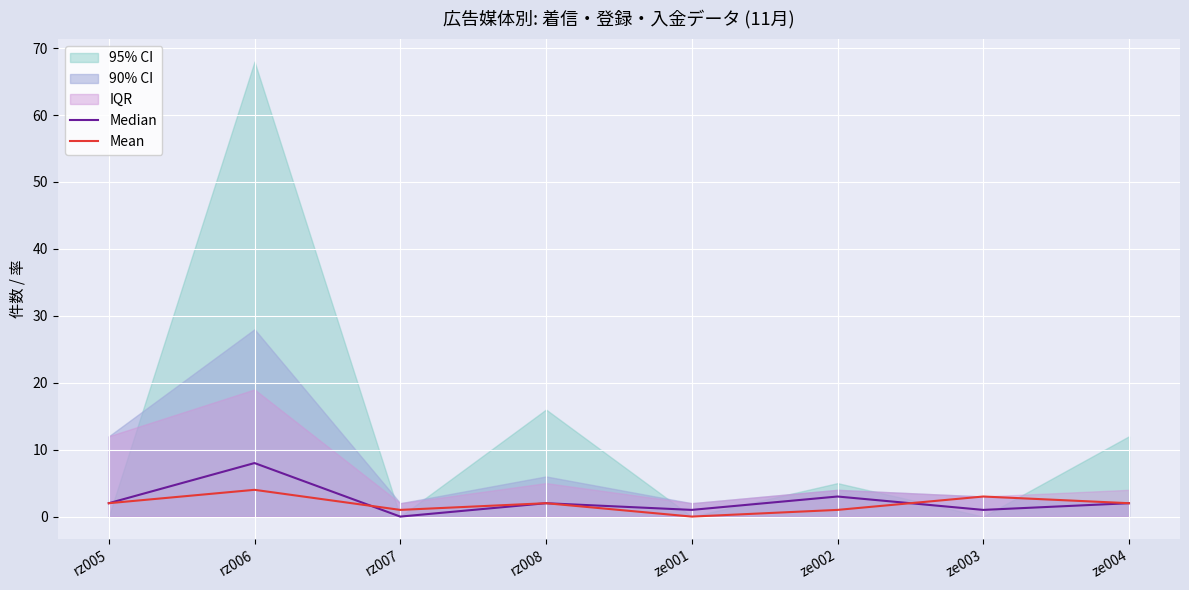

Between ze003 and rz008, which is larger?

rz008